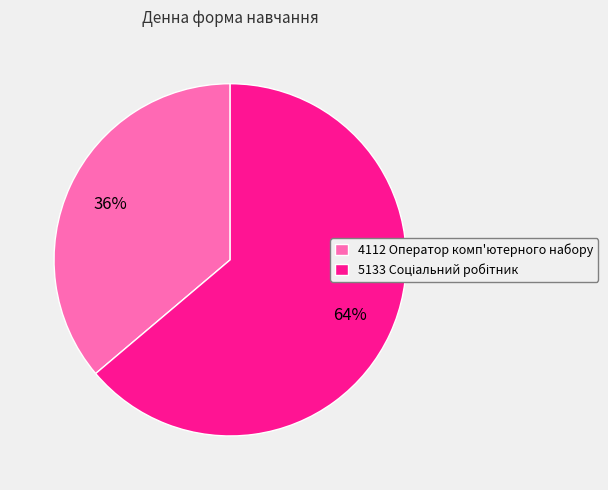

What is the smallest slice in the pie chart?

4112 Оператор комп'ютерного набору